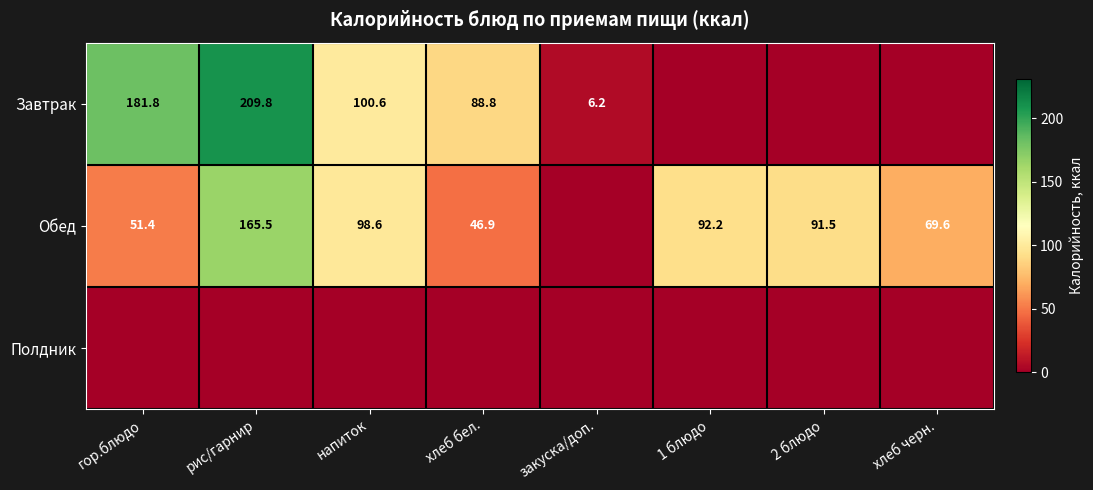

What is the sum of the Завтрак values at гор.блюдо and напиток?

282.4